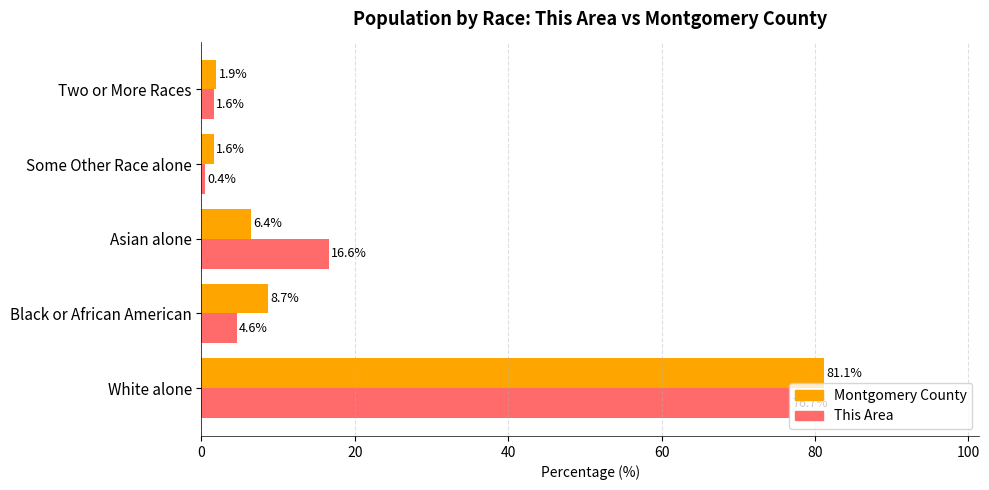

Which series has the largest range (max minus min)?

Montgomery County